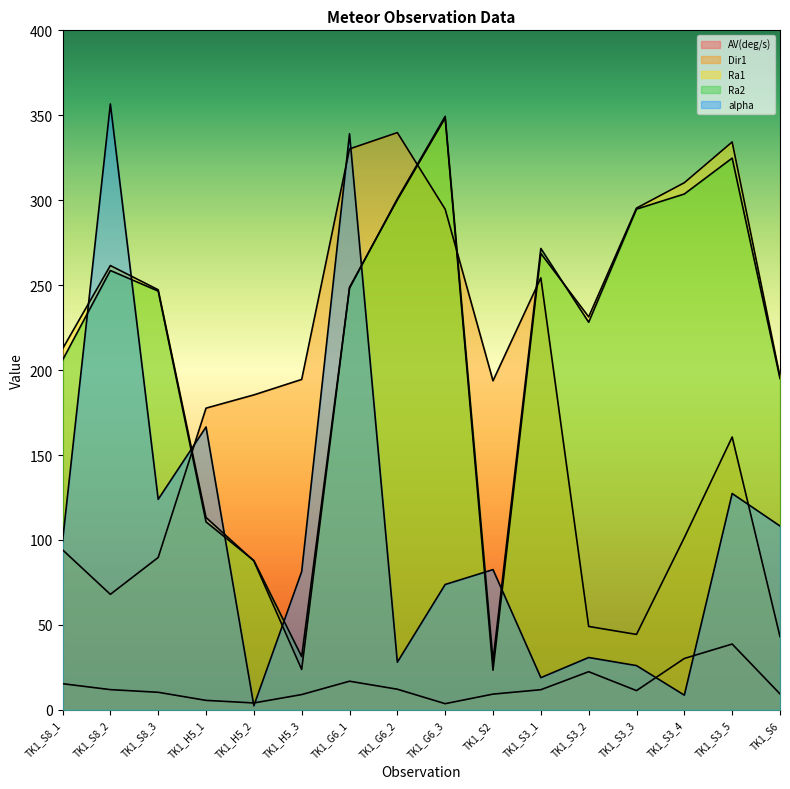

True or false: Ra2 has a value of 303.7 at TK1_S3_4.

True